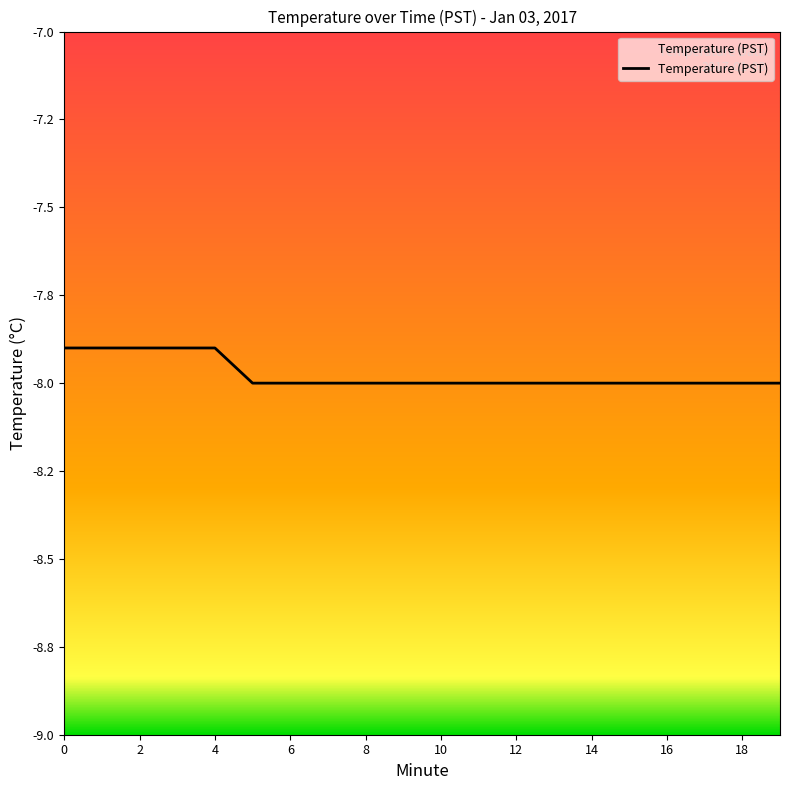

True or false: there are more than 1 points higher than both neighbors.

False